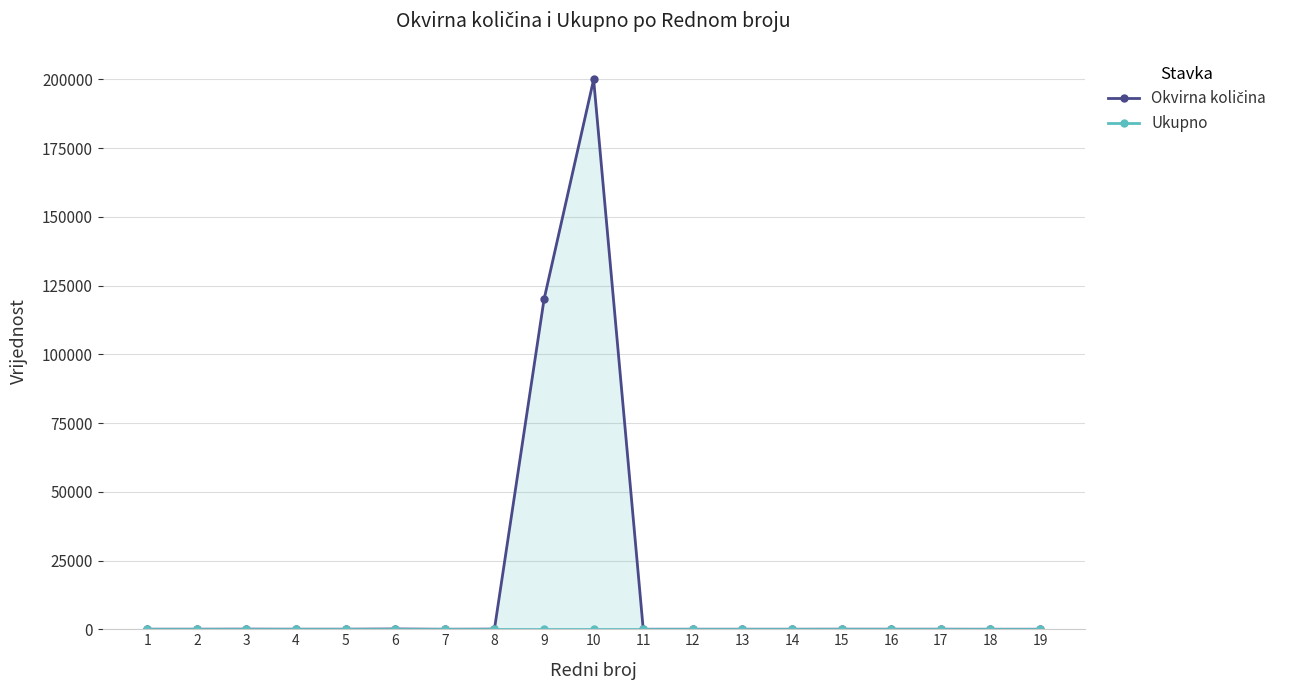

What is the total value across all series at 13?

10